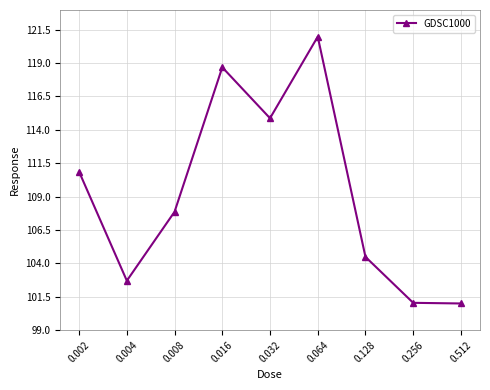

At which category does the data reach its first local peak?

0.016